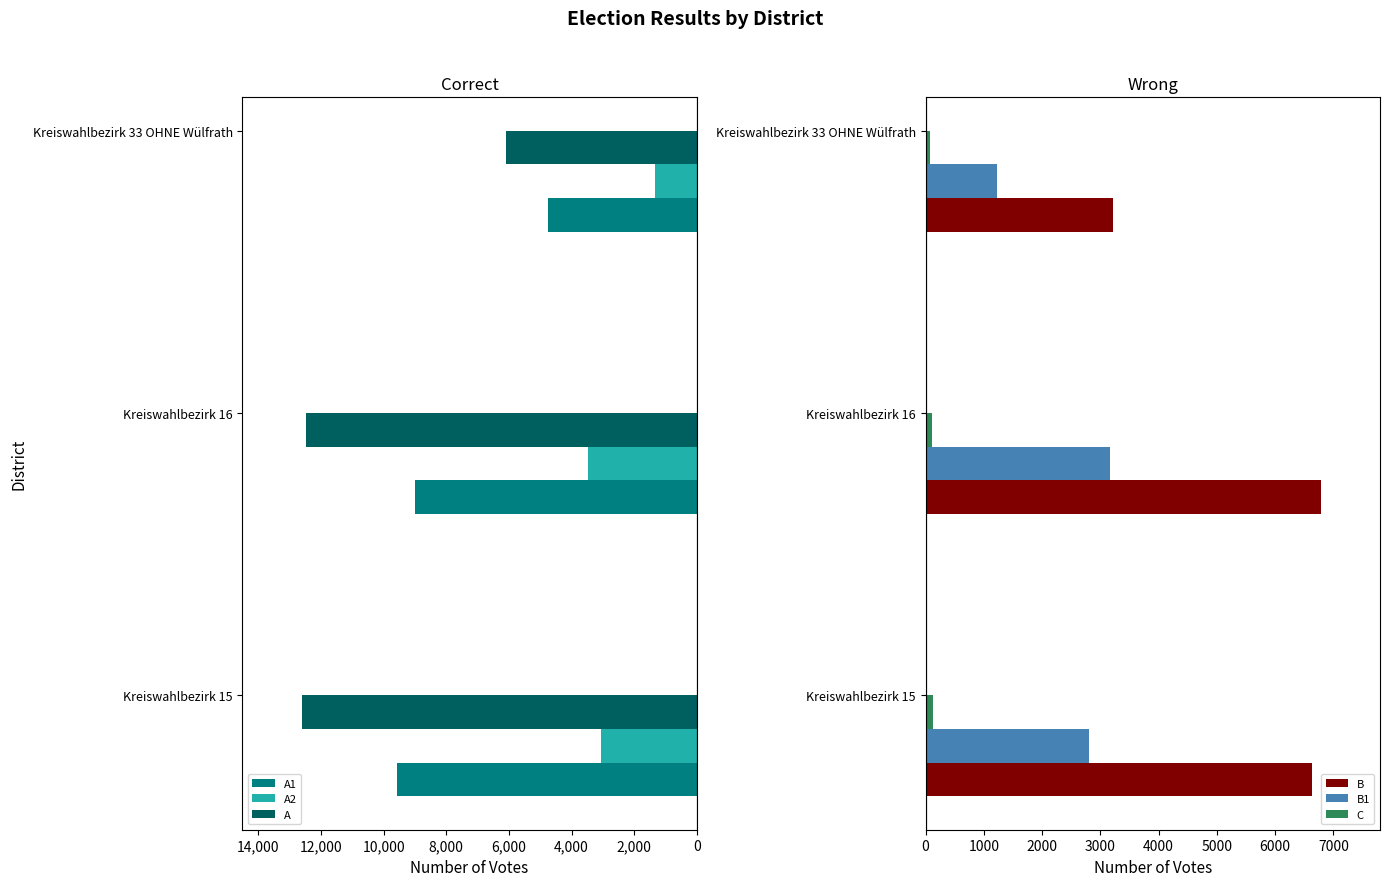

What is the average value of the B1 series?

2402